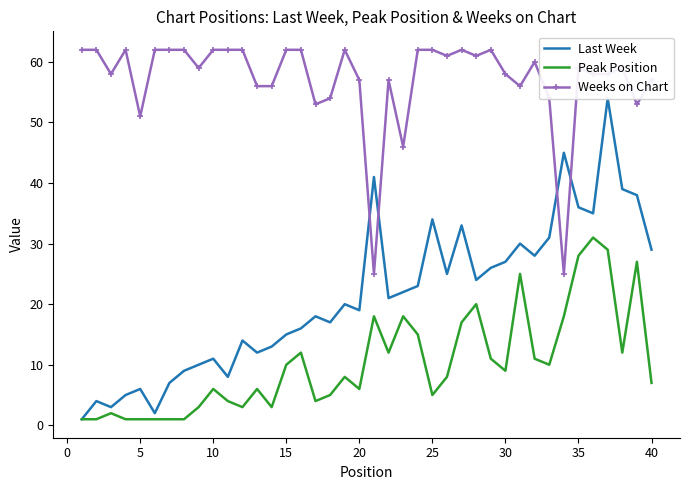

True or false: Peak Position and Weeks on Chart intersect in this chart.

False